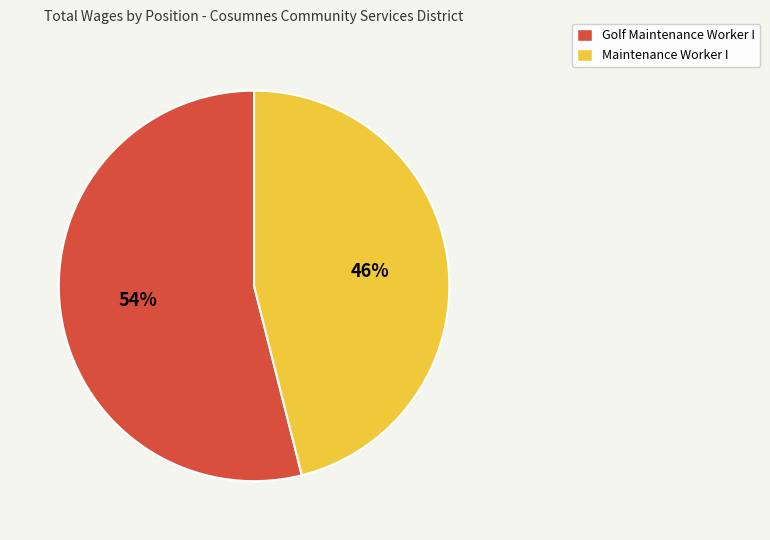

Combined, do Golf Maintenance Worker I and Maintenance Worker I account for over 50%?

Yes